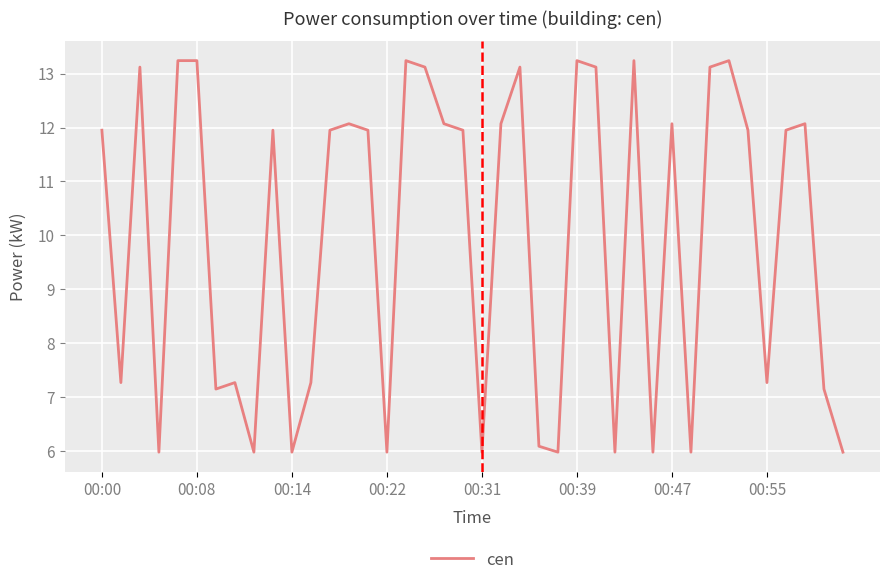

What is the difference between the maximum and minimum values?

7.3